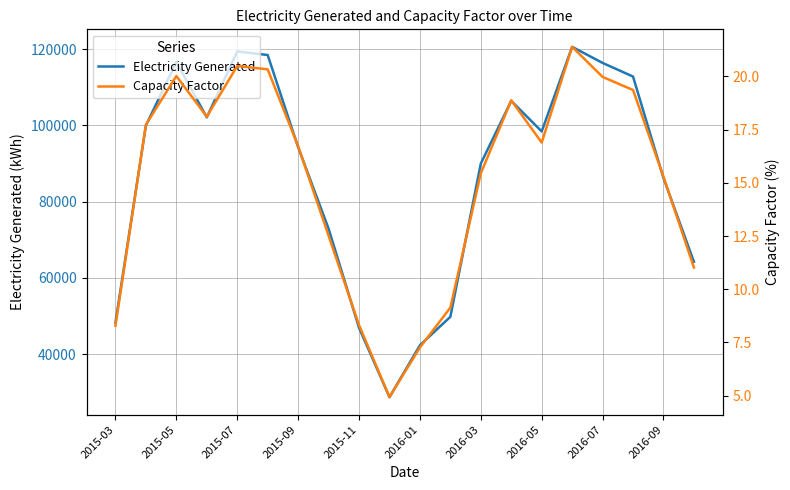

True or false: Electricity Generated and Capacity Factor cross at least once.

False